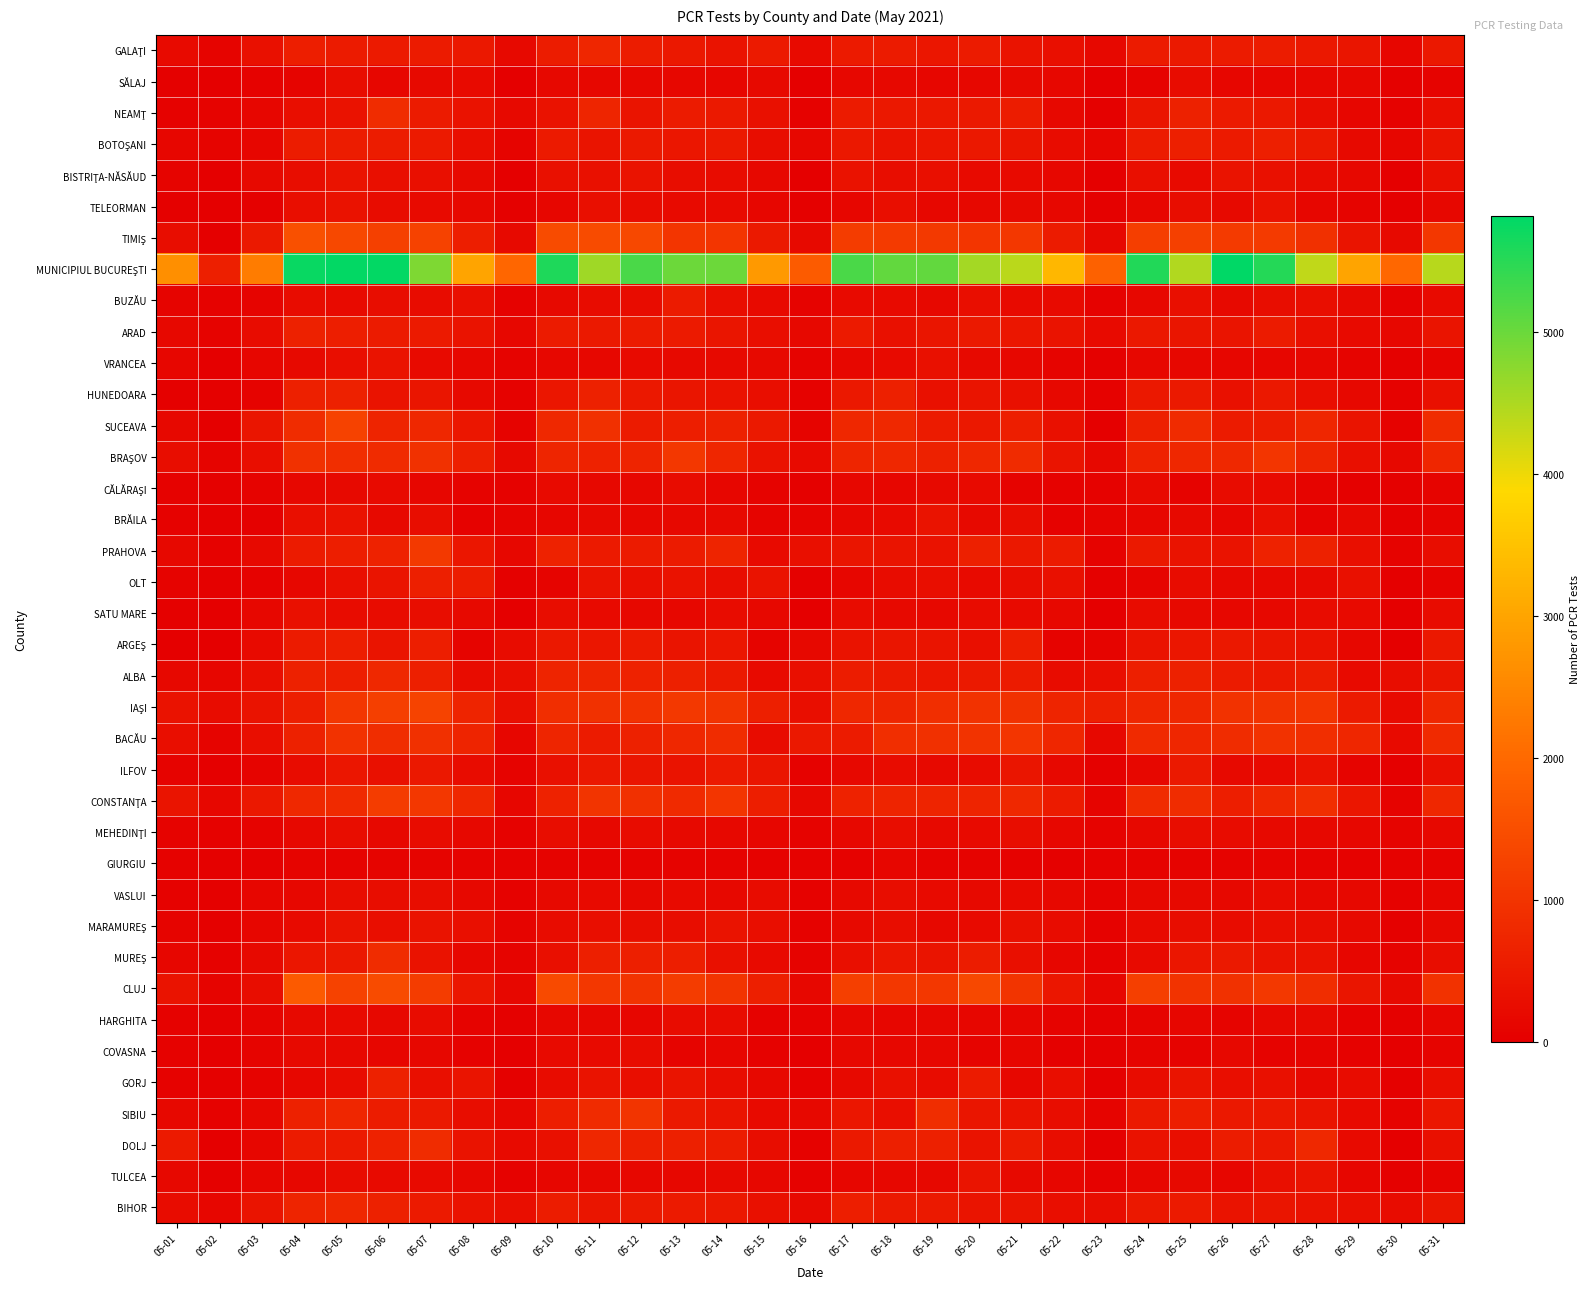

Which label corresponds to the smallest value in the chart?

05-02